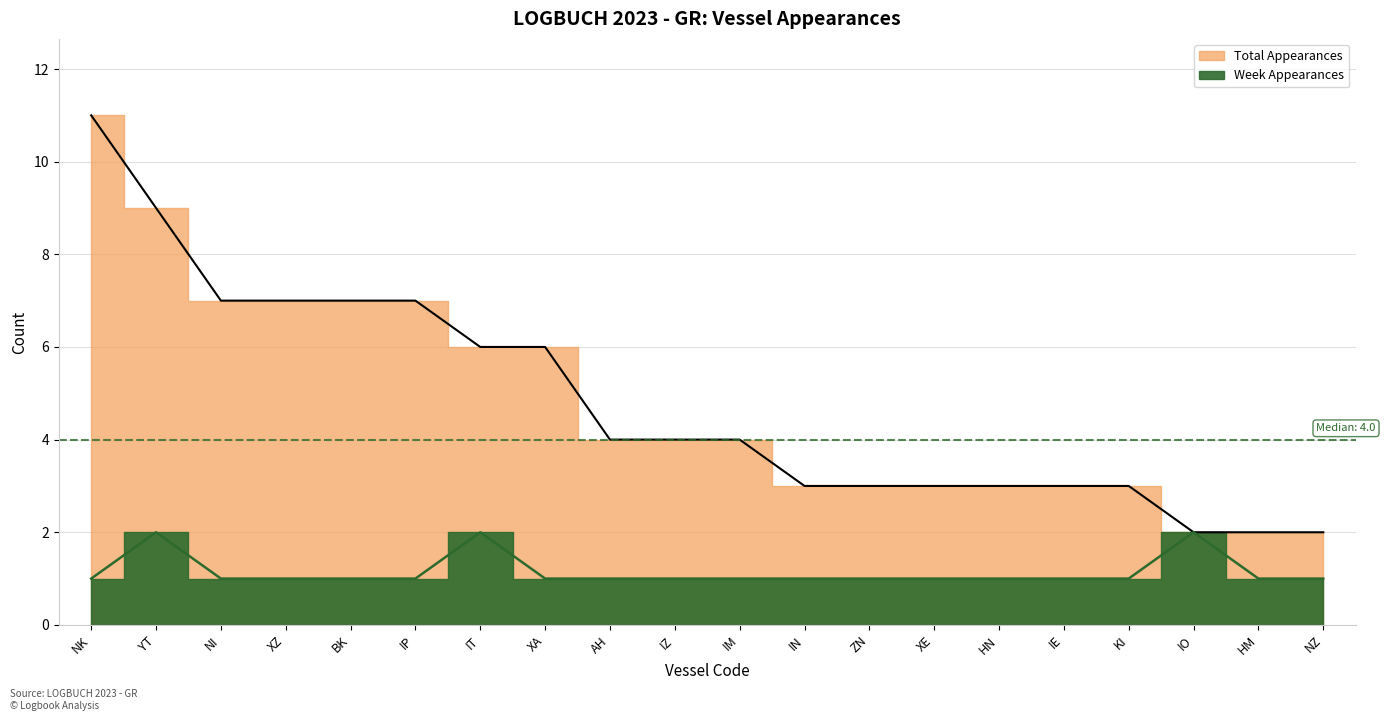

Which category has the lowest value in the Total Appearances series?

IO